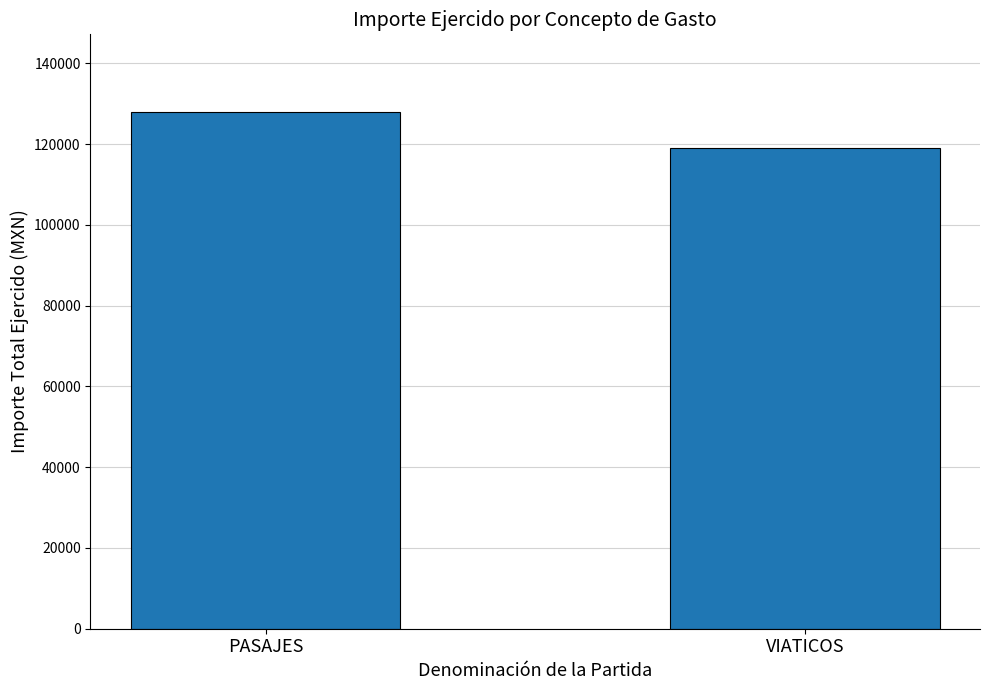

What is the value of the 1st bar from the left?

128007.8